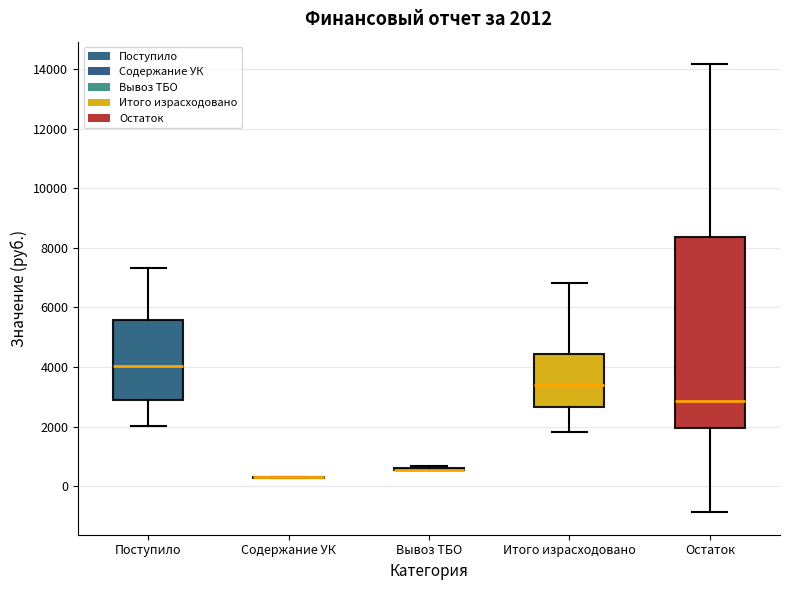

Comparing the boxes themselves (not the whiskers), which one is the tallest?

Остаток